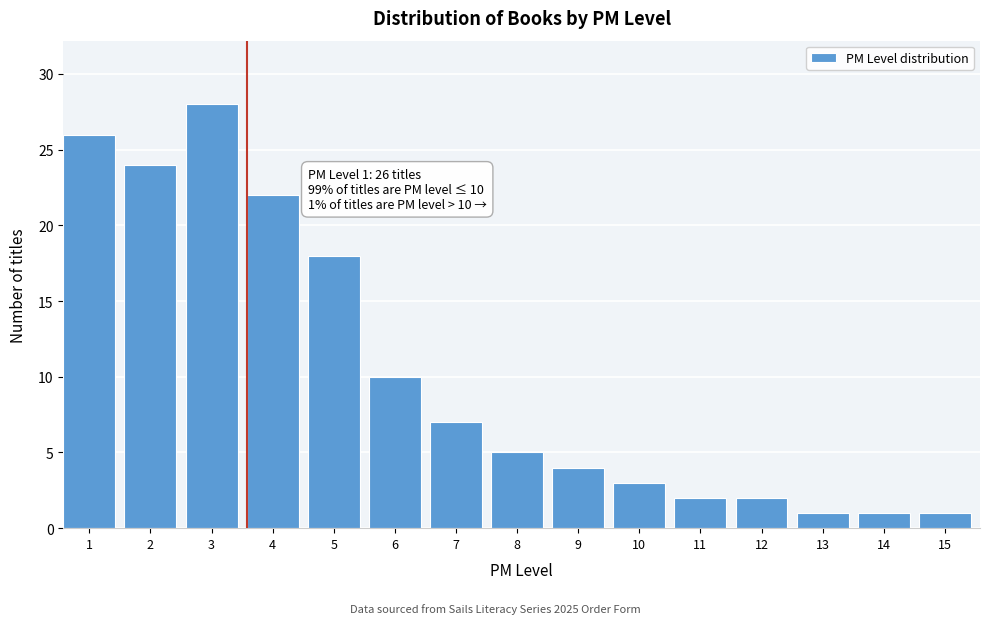

Reading left to right, transcribe all the data shown in this chart.

26	24	28	22	18	10	7	5	4	3	2	2	1	1	1